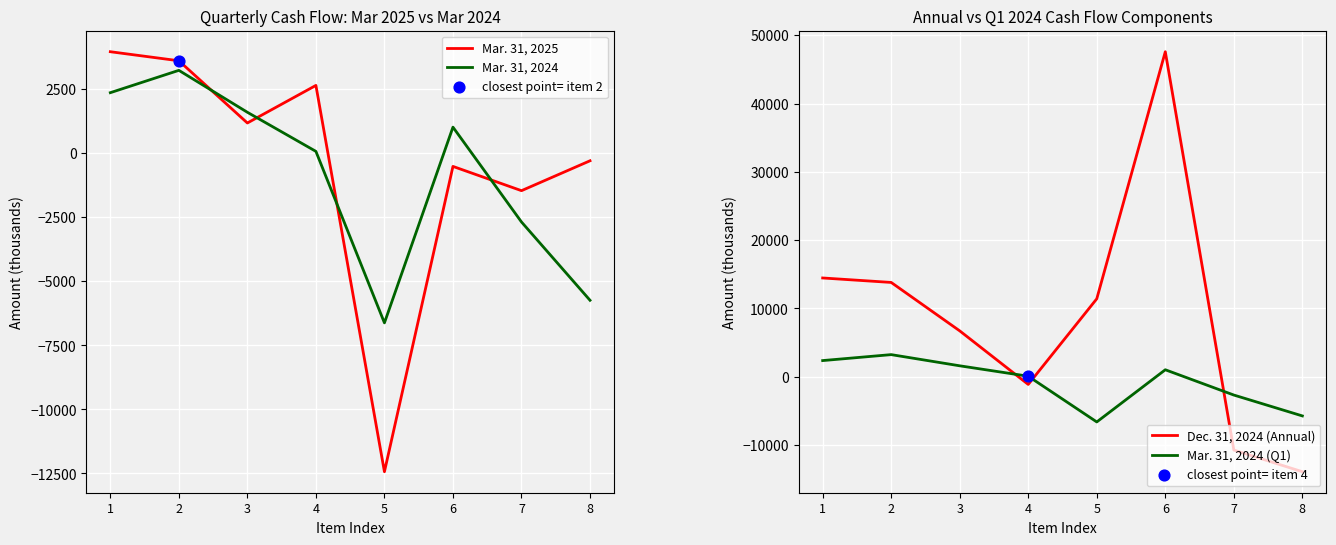

What are all the series names shown in the legend?

Mar. 31, 2025, Mar. 31, 2024, Dec. 31, 2024 (Annual), Mar. 31, 2024 (Q1)